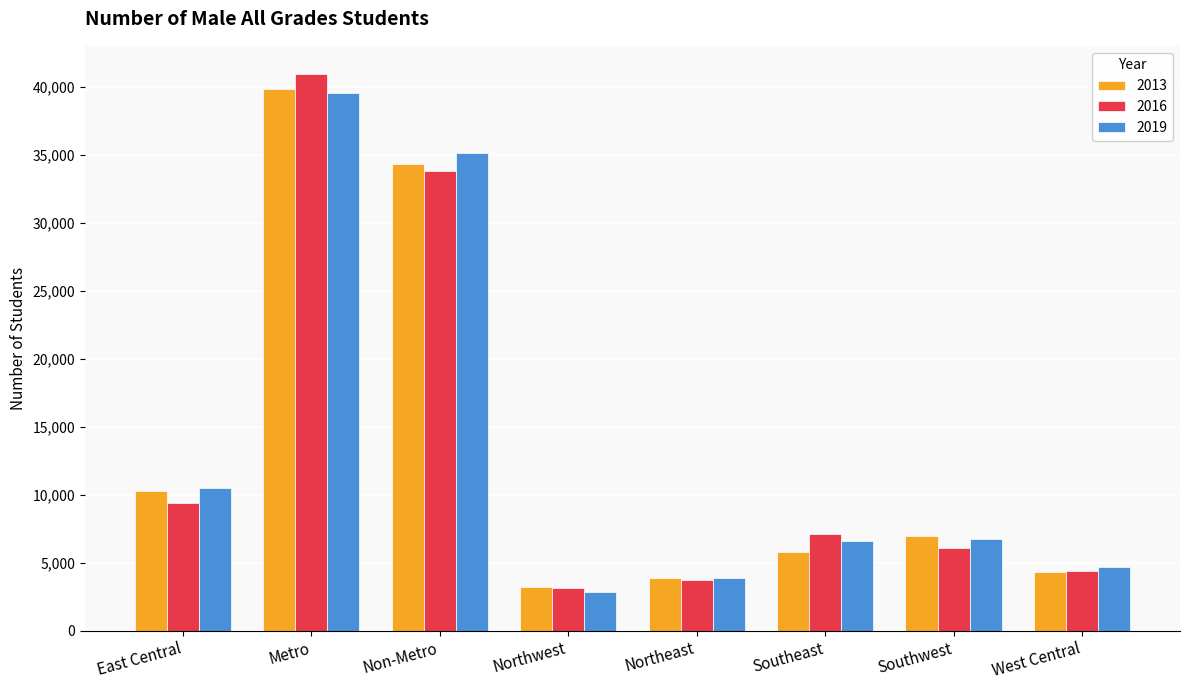

Is the value of 2013 at Northwest greater than the value of 2016 at Southeast?

No